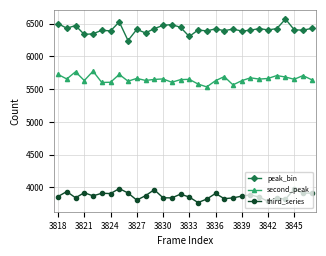

What is the value of the second_peak point at the 21st from the left?

5566